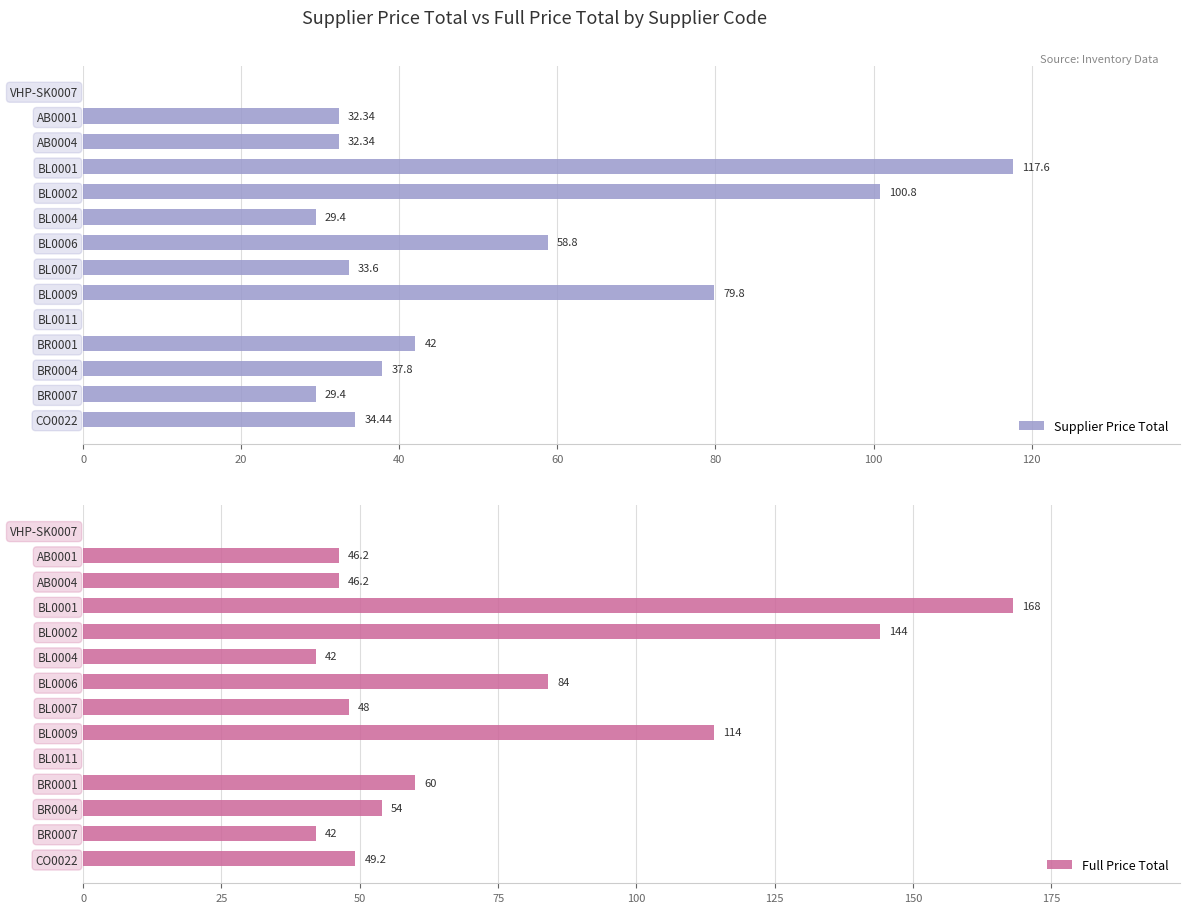

What is the sum of all Supplier Price Total values?

628.3